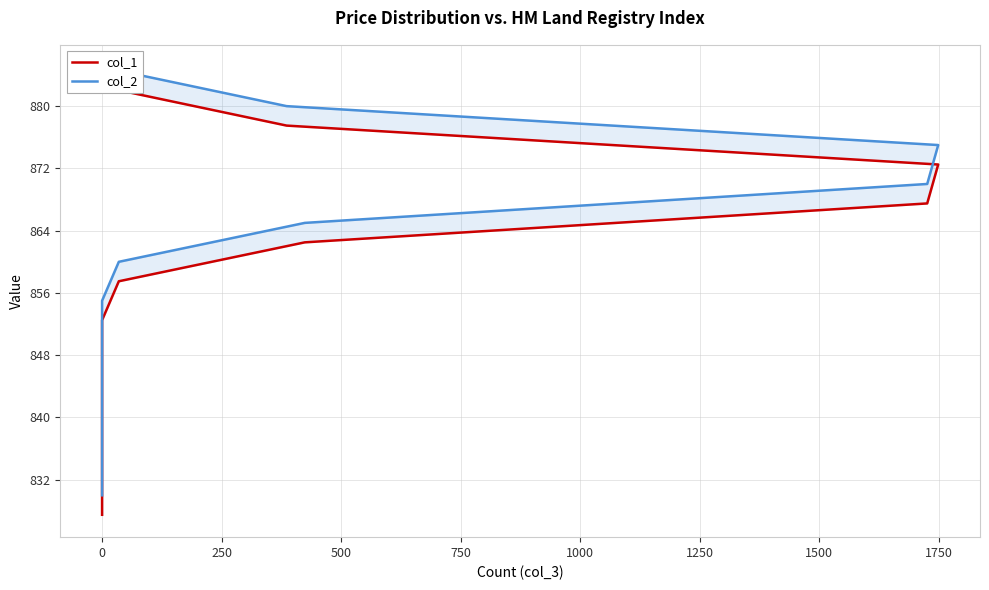

Which series has the largest total across all categories?

col_2